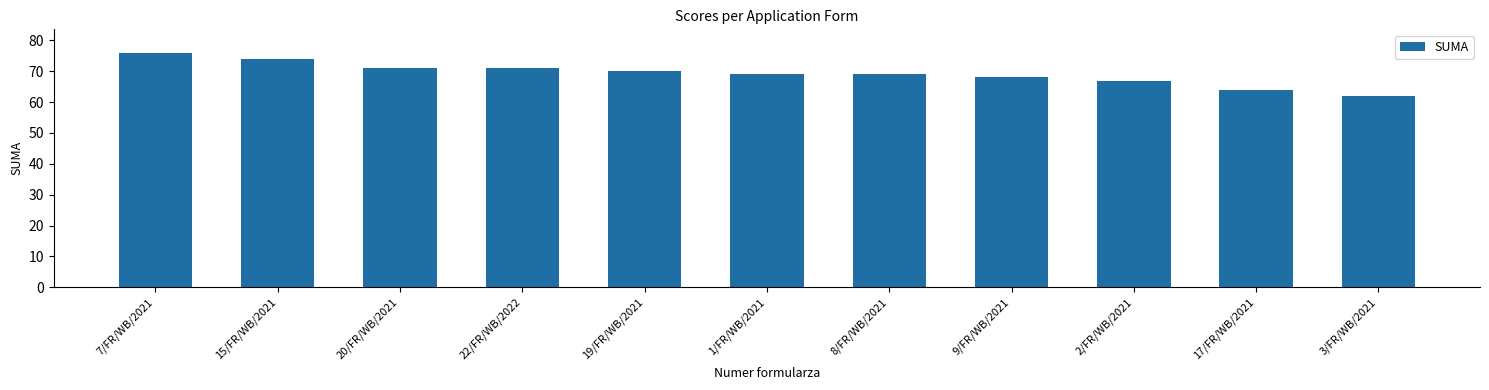

What is the sum of the values at 19/FR/WB/2021 and 20/FR/WB/2021?

141